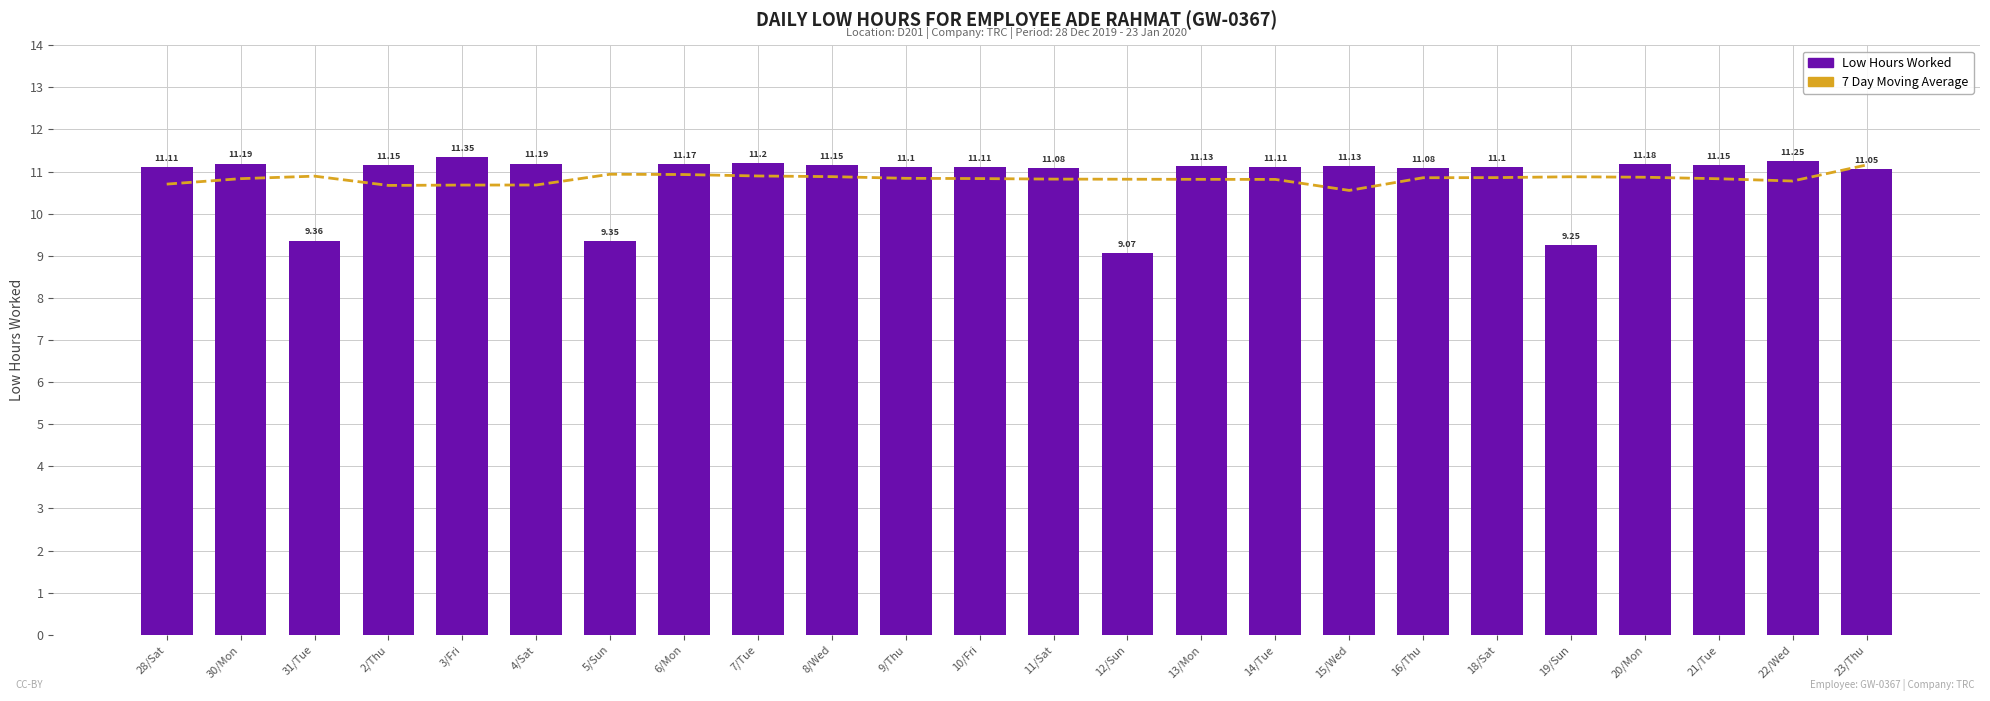

How many data points does each series have?

24